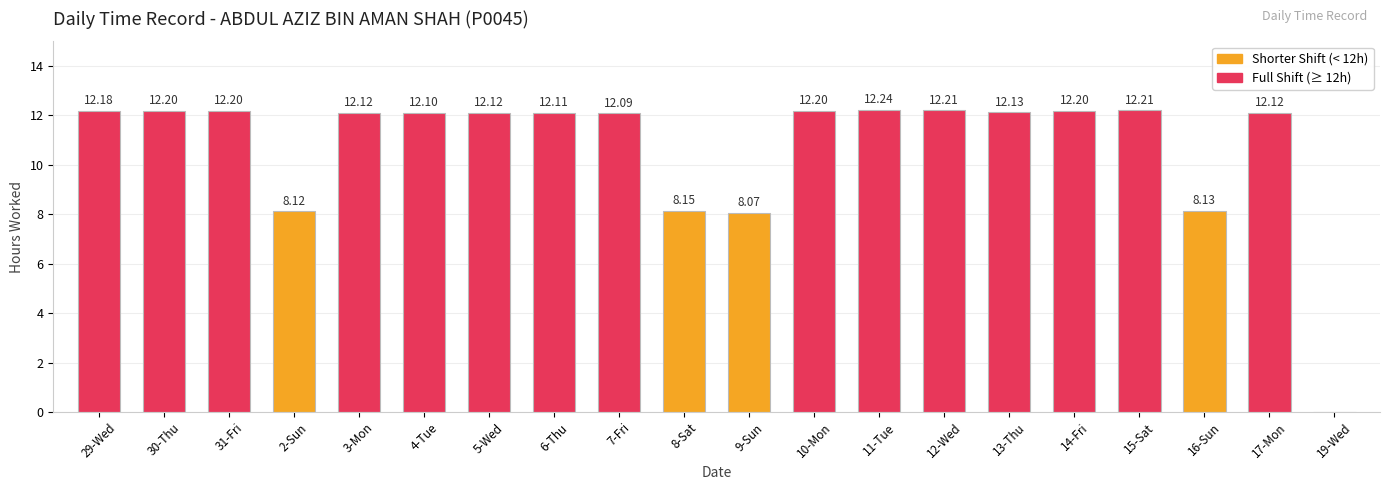

What is the sum of all values?

214.9